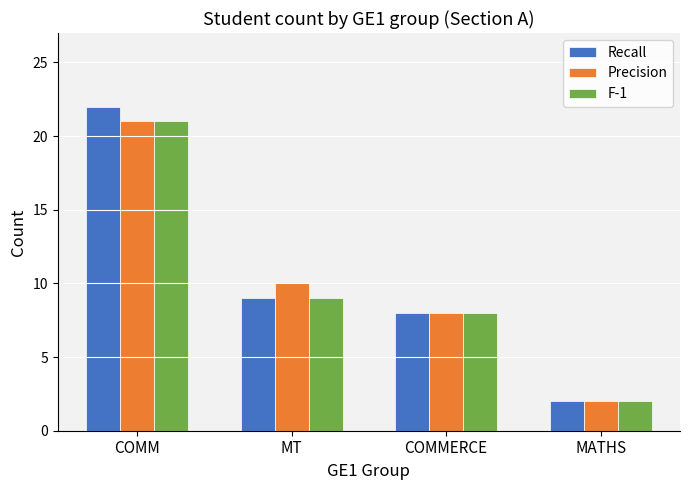

Reading right to left, extract all data points from this chart.

Recall: MATHS=2	COMMERCE=8	MT=9	COMM=22
Precision: MATHS=2	COMMERCE=8	MT=10	COMM=21
F-1: MATHS=2	COMMERCE=8	MT=9	COMM=21